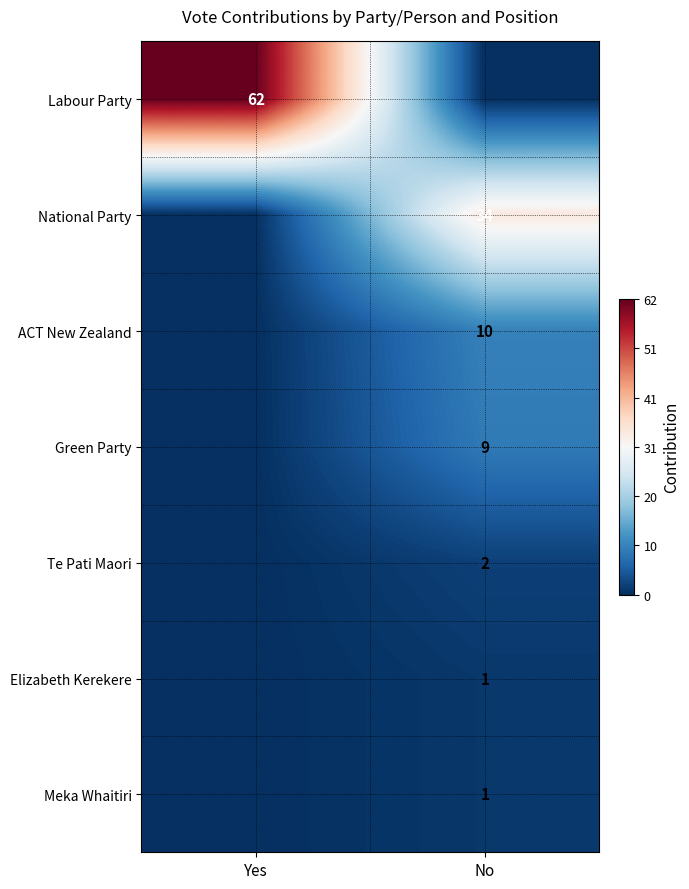

Is it true that Elizabeth Kerekere equals 1 at No?

True